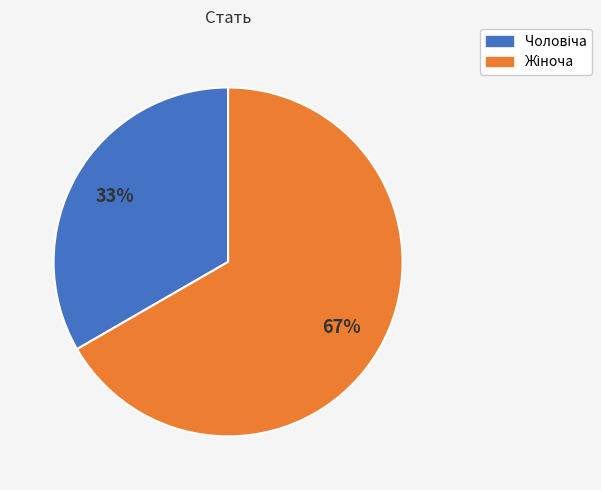

To the nearest percent, what is the average slice percentage?

50%